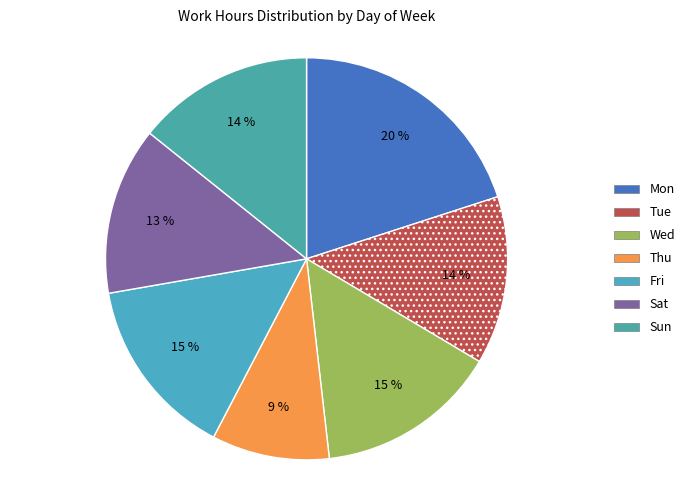

How many segments does this pie chart have?

7